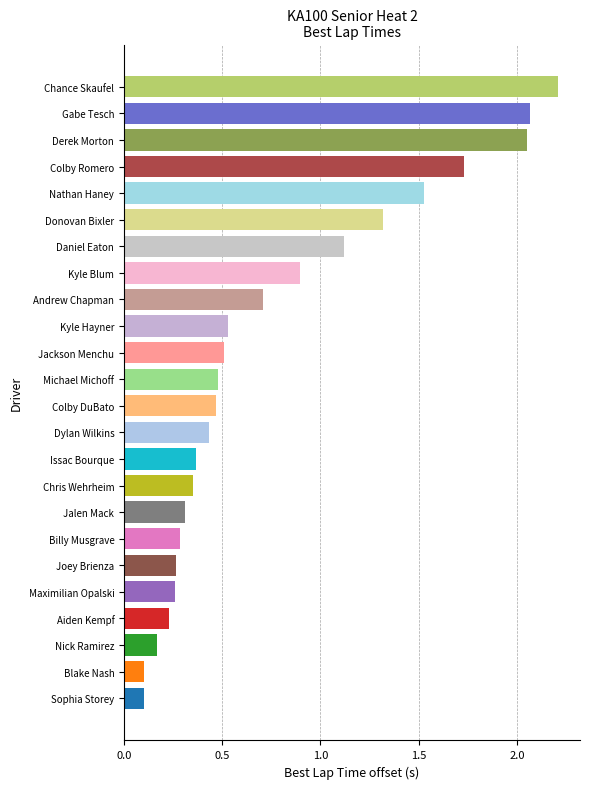

Which category has the highest value across all series?

Chance Skaufel